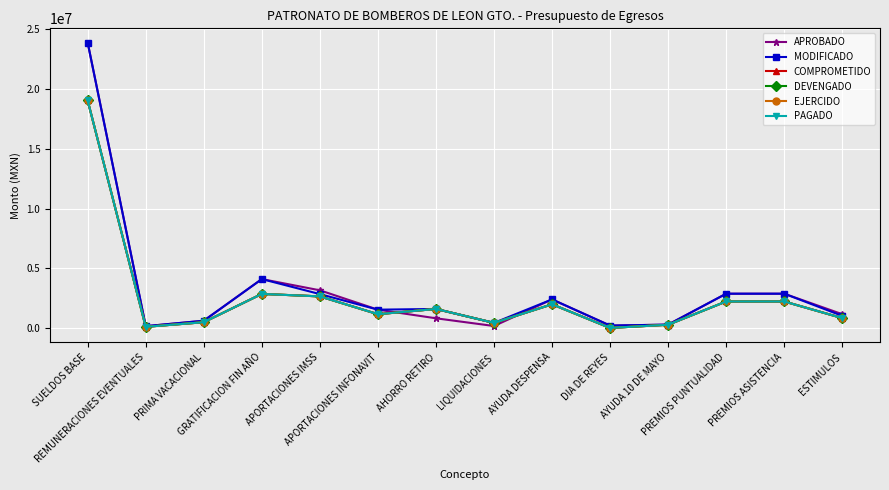

The value of COMPROMETIDO at ESTIMULOS is 821534.8. True or false?

True